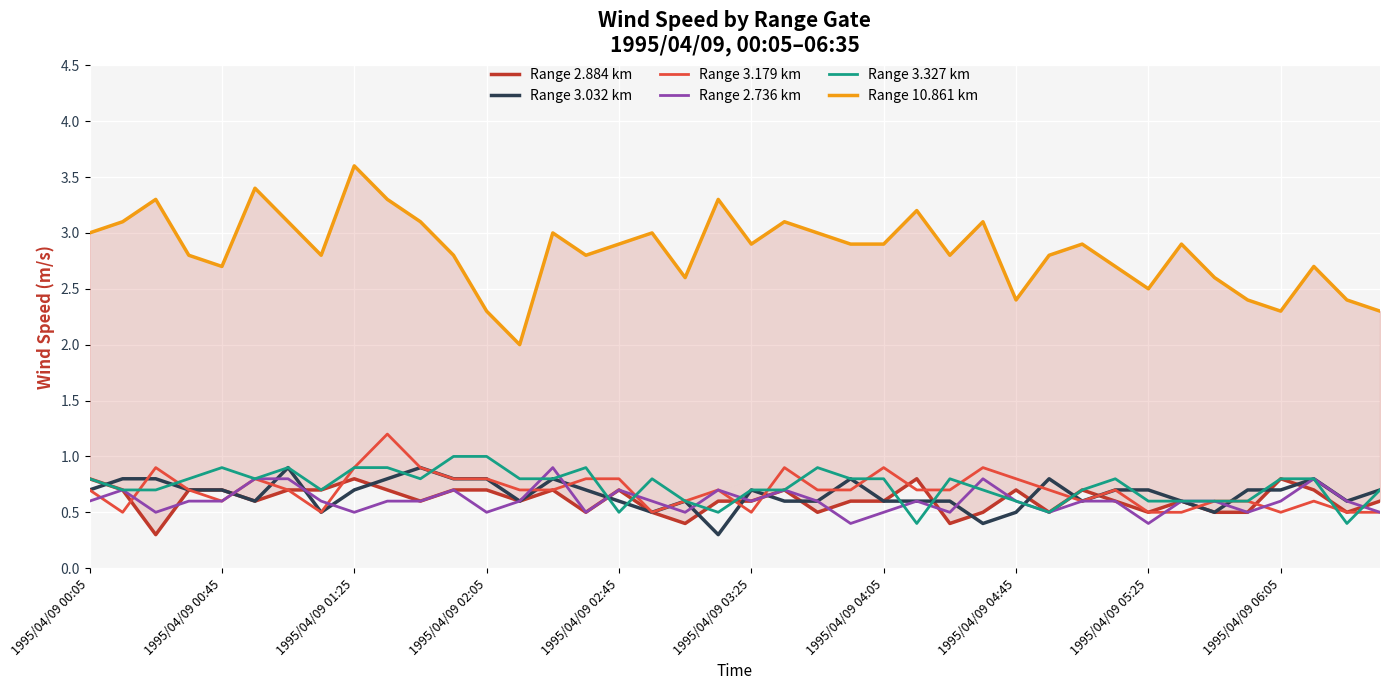

How many interior local valleys does the Range 2.884 km series have?

11